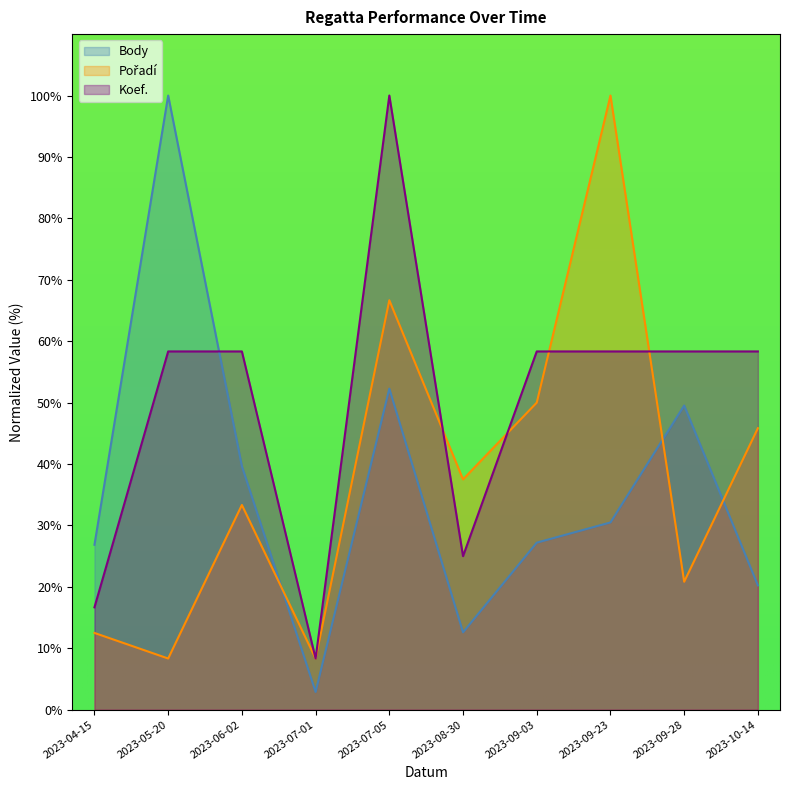

What is the label of the 10th point from the right?

2023-04-15